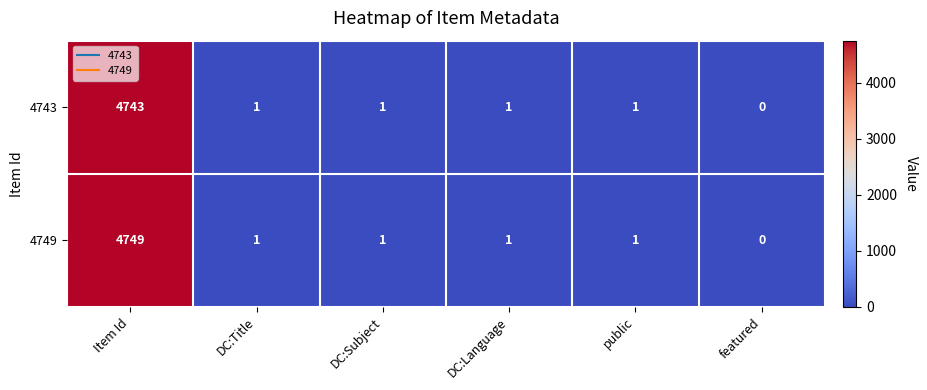

Rank the series at Item Id from highest to lowest value.

4749, 4743